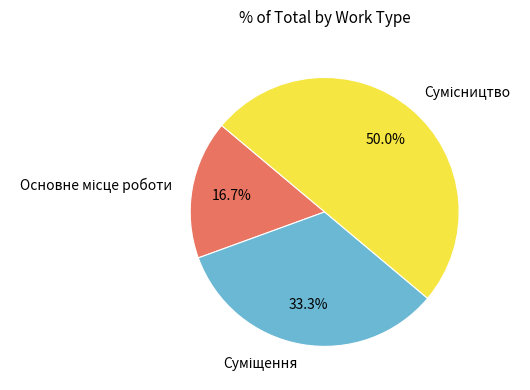

Between Суміщення and Основне місце роботи, which is larger?

Суміщення